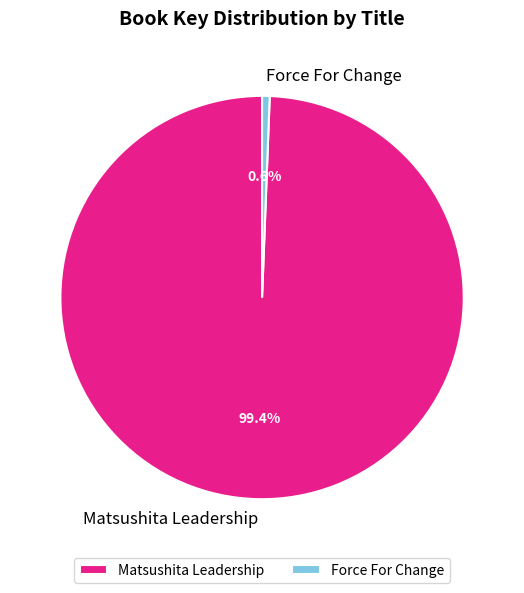

The Force For Change slice represents 11% of the pie. True or false?

False